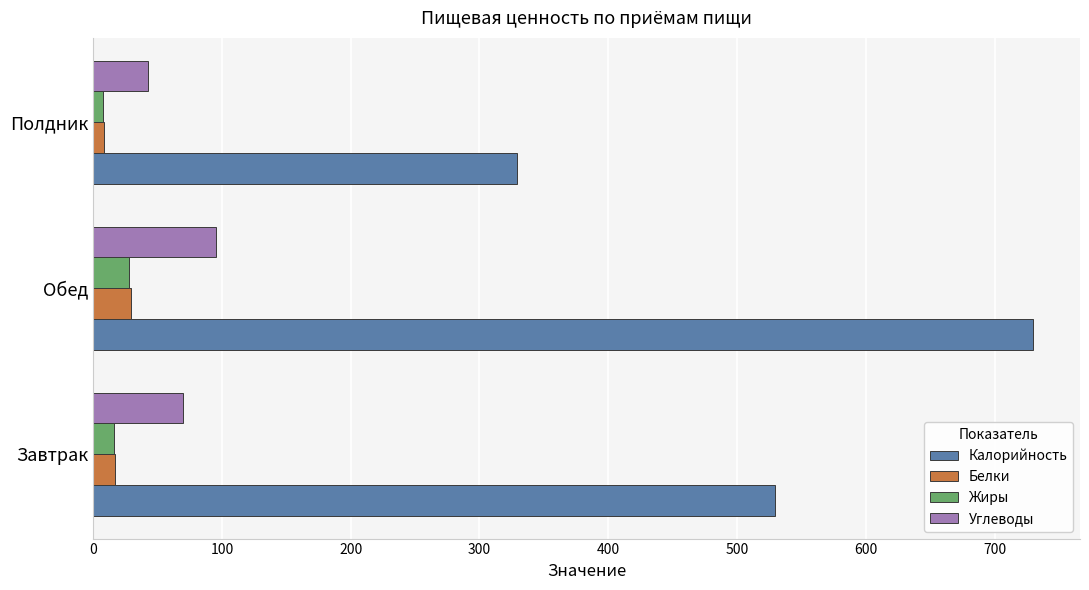

What is the difference between the maximum and minimum values in the Белки series?

21.2